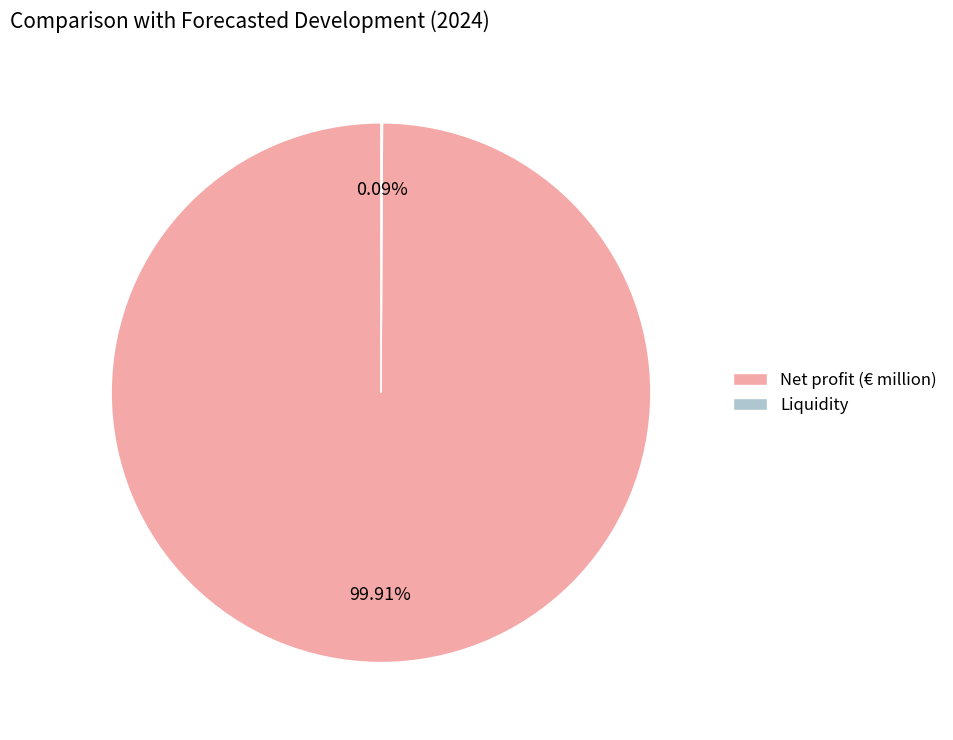

Which category accounts for the majority?

Net profit (€ million)